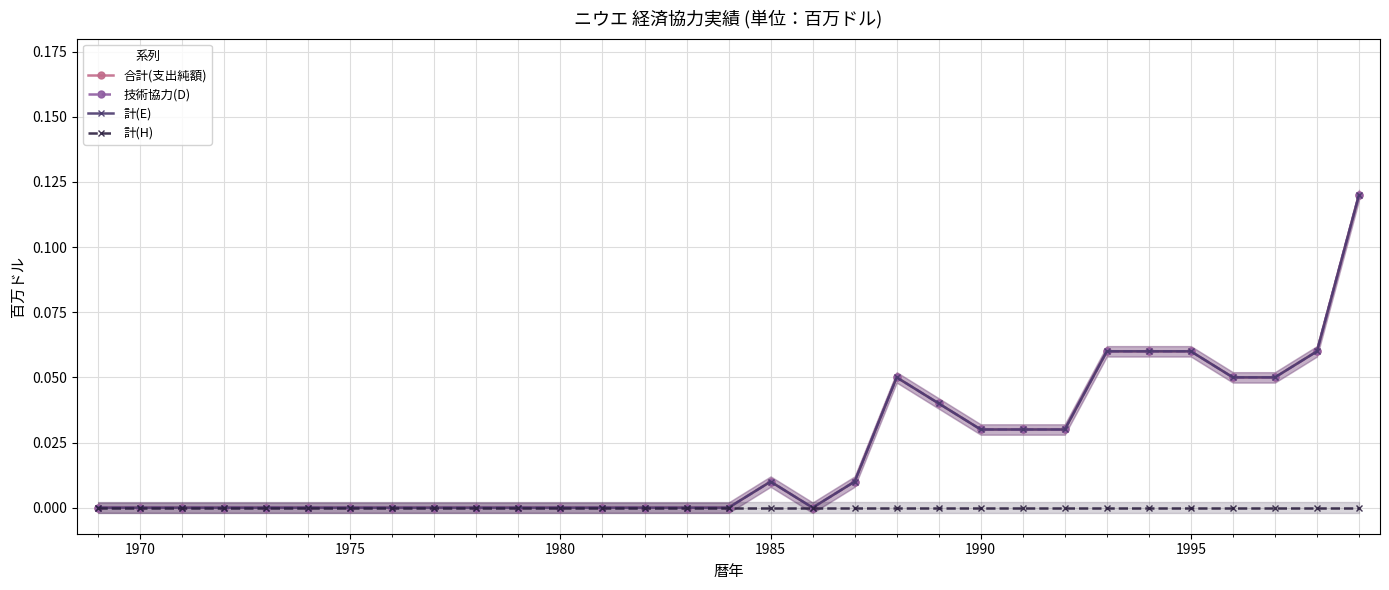

List the series in order of their peak value, lowest first.

計(H), 合計(支出純額), 技術協力(D), 計(E)